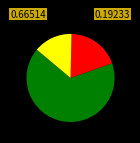

Is there a majority slice in this chart?

Yes